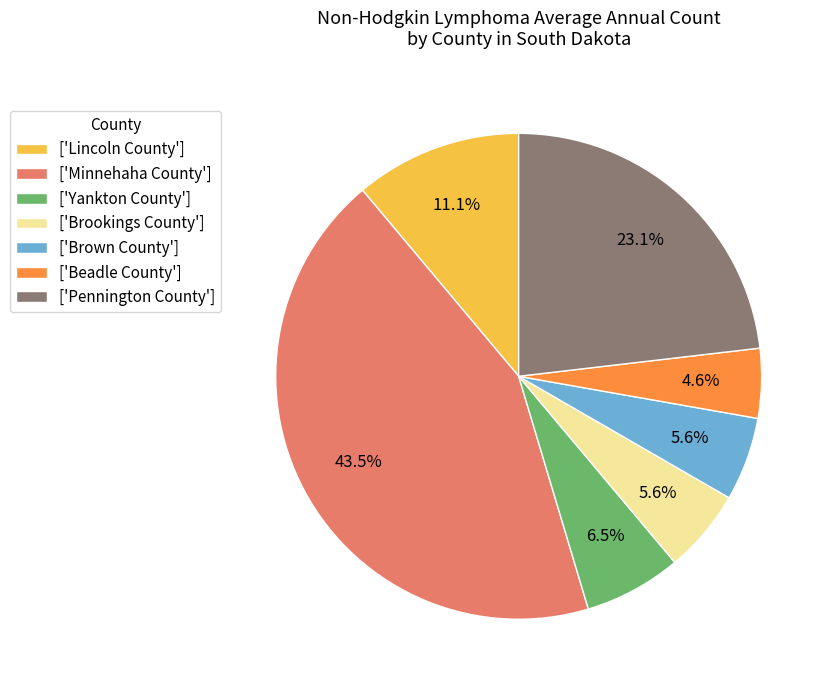

Between ['Lincoln County'] and ['Brookings County'], which is larger?

['Lincoln County']